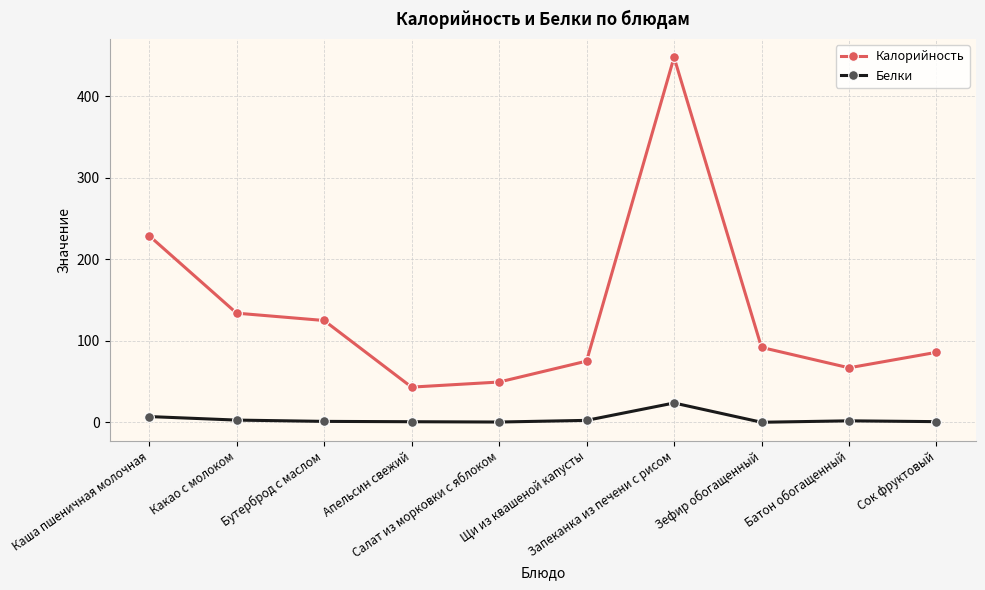

What is the greatest value displayed?

447.7